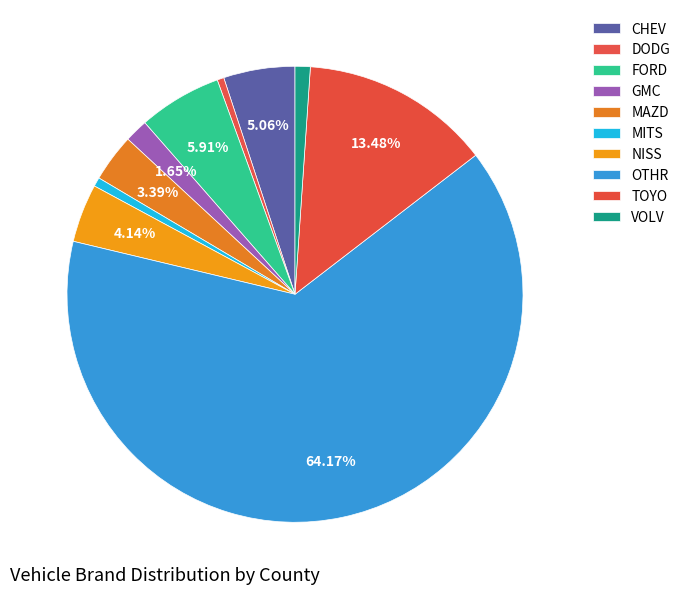

Is OTHR the majority of the pie?

Yes